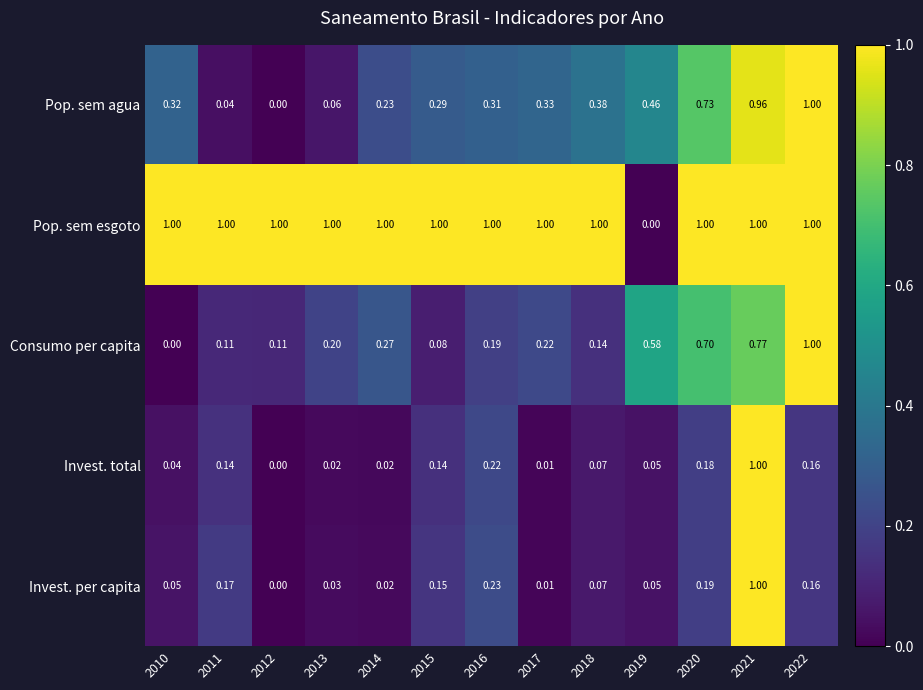

How many data points in Invest. total are above 0?

12